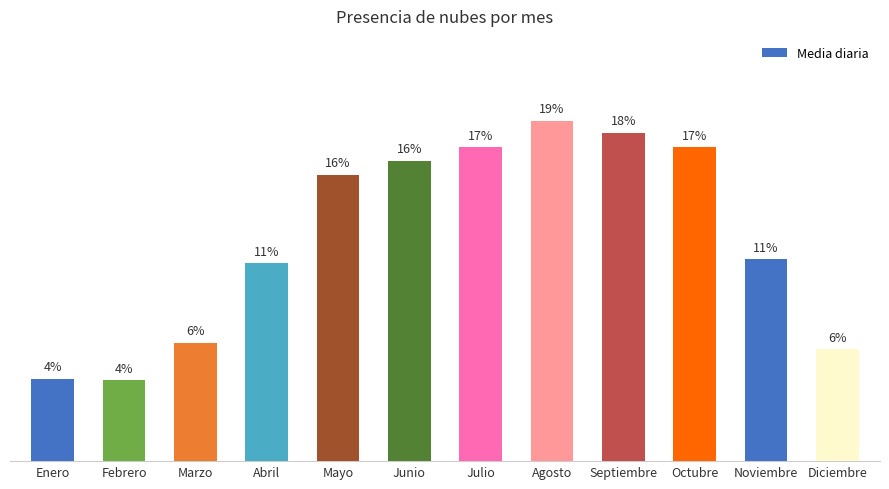

Reading left to right, list all the values displayed in this chart.

0.0	0.0	0.1	0.1	0.2	0.2	0.2	0.2	0.2	0.2	0.1	0.1